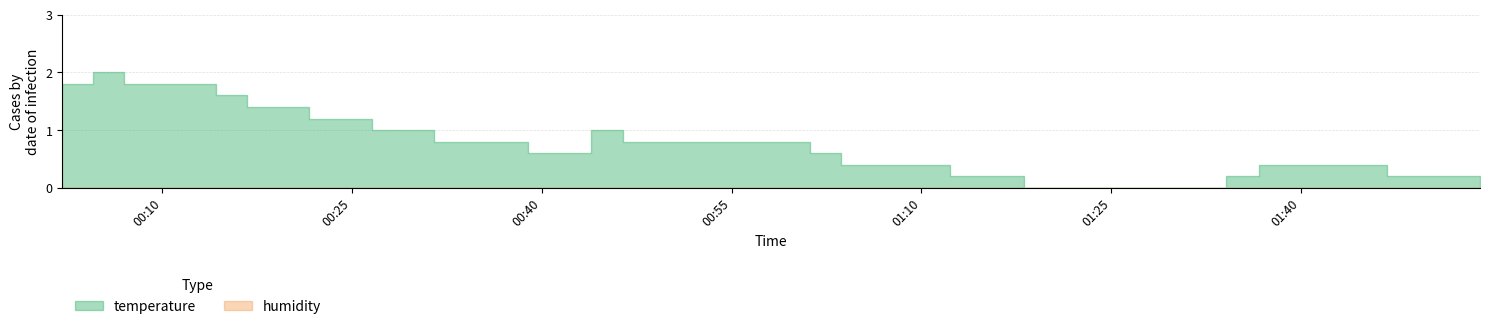

What is the average value?

0.8